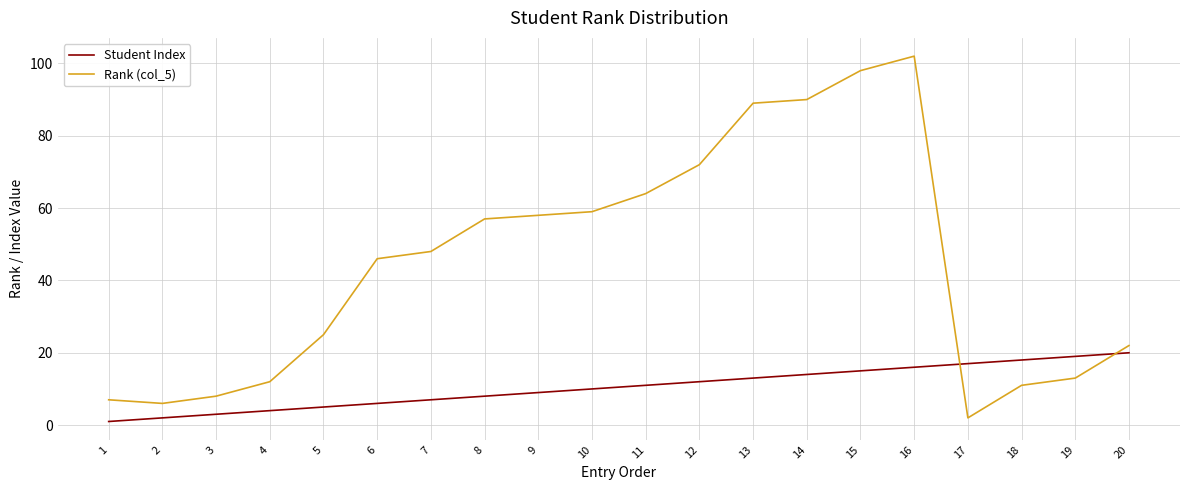

The Rank (col_5) series shows 8 at 20. True or false?

False